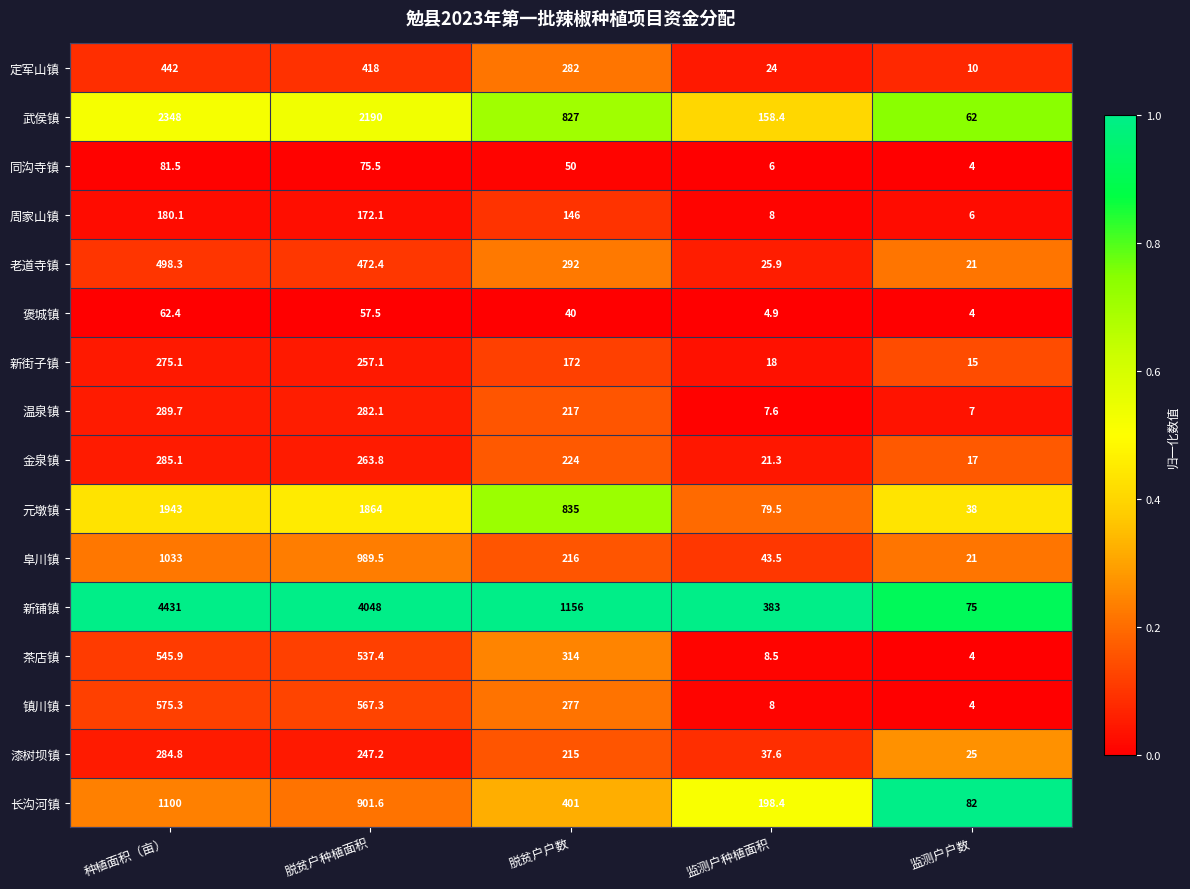

What is the spread (max minus min) of values at 脱贫户户数?

1116.0